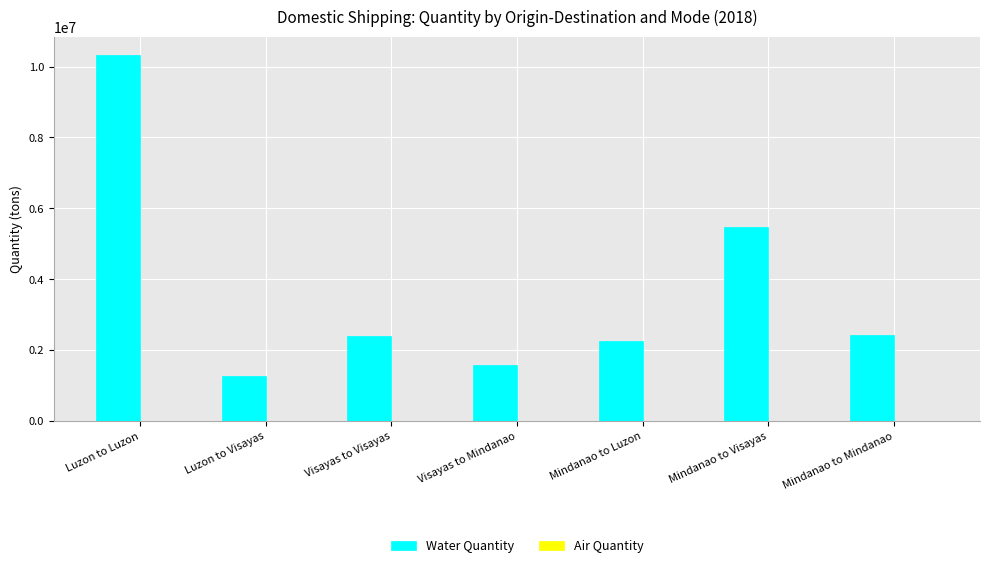

True or false: Water Quantity has a value of 5476763.0 at Mindanao to Visayas.

True